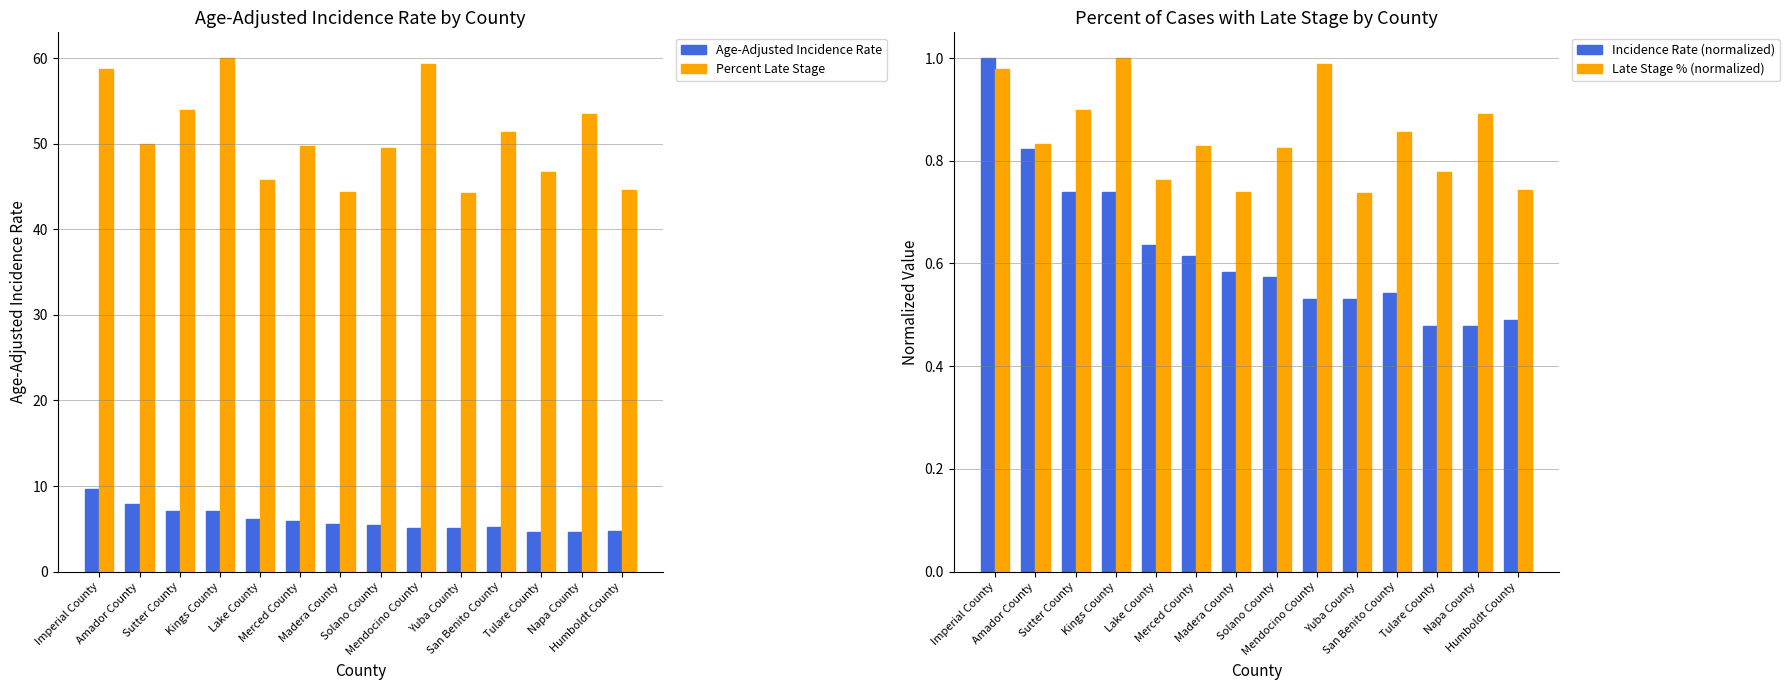

Reading right to left, list all the values displayed in this chart.

Age-Adjusted Incidence Rate: Humboldt County=4.7	Napa County=4.6	Tulare County=4.6	San Benito County=5.2	Yuba County=5.1	Mendocino County=5.1	Solano County=5.5	Madera County=5.6	Merced County=5.9	Lake County=6.1	Kings County=7.1	Sutter County=7.1	Amador County=7.9	Imperial County=9.6
Percent Late Stage: Humboldt County=44.6	Napa County=53.5	Tulare County=46.7	San Benito County=51.4	Yuba County=44.2	Mendocino County=59.3	Solano County=49.5	Madera County=44.4	Merced County=49.7	Lake County=45.7	Kings County=60.0	Sutter County=53.9	Amador County=50.0	Imperial County=58.7
Incidence Rate (normalized): Humboldt County=0.5	Napa County=0.5	Tulare County=0.5	San Benito County=0.5	Yuba County=0.5	Mendocino County=0.5	Solano County=0.6	Madera County=0.6	Merced County=0.6	Lake County=0.6	Kings County=0.7	Sutter County=0.7	Amador County=0.8	Imperial County=1.0
Late Stage % (normalized): Humboldt County=0.7	Napa County=0.9	Tulare County=0.8	San Benito County=0.9	Yuba County=0.7	Mendocino County=1.0	Solano County=0.8	Madera County=0.7	Merced County=0.8	Lake County=0.8	Kings County=1.0	Sutter County=0.9	Amador County=0.8	Imperial County=1.0